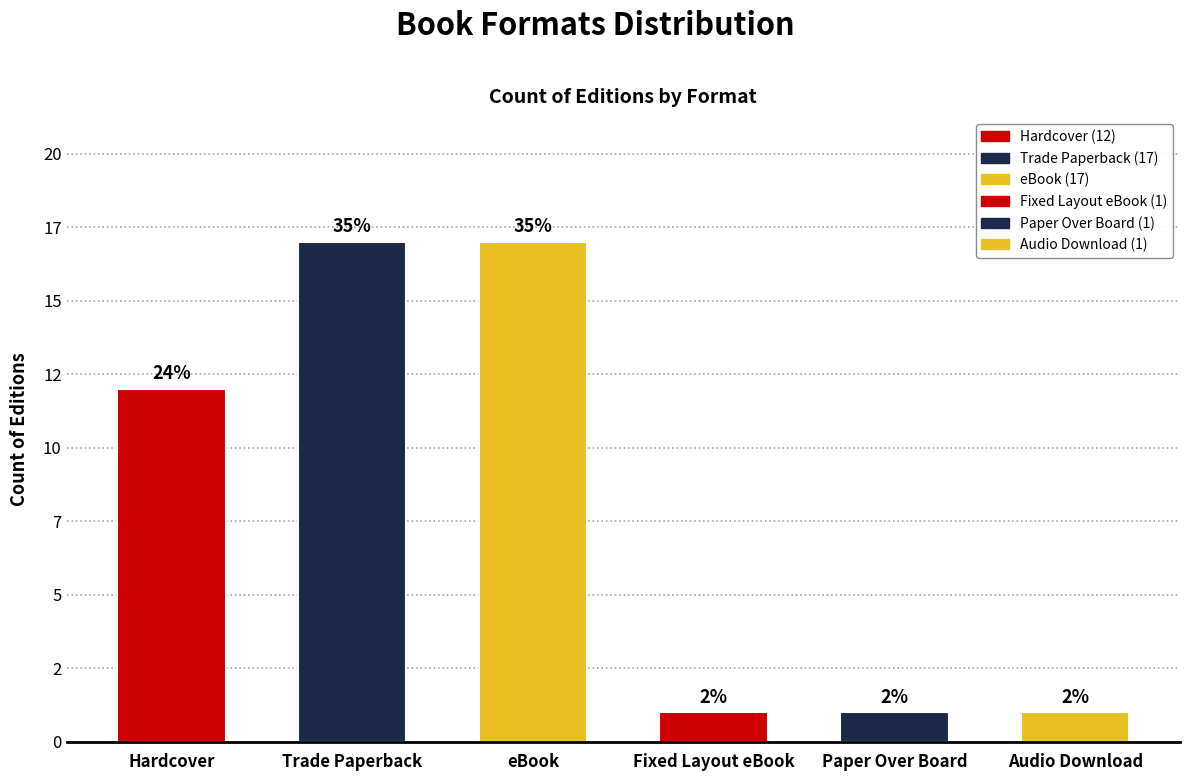

What is the label of the 1st bar from the right?

Audio Download